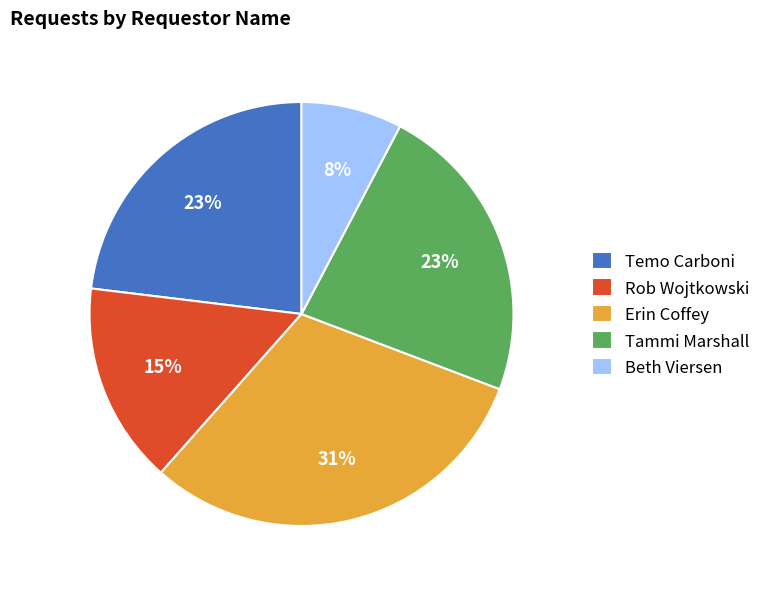

What is the largest slice in the pie chart?

Erin Coffey